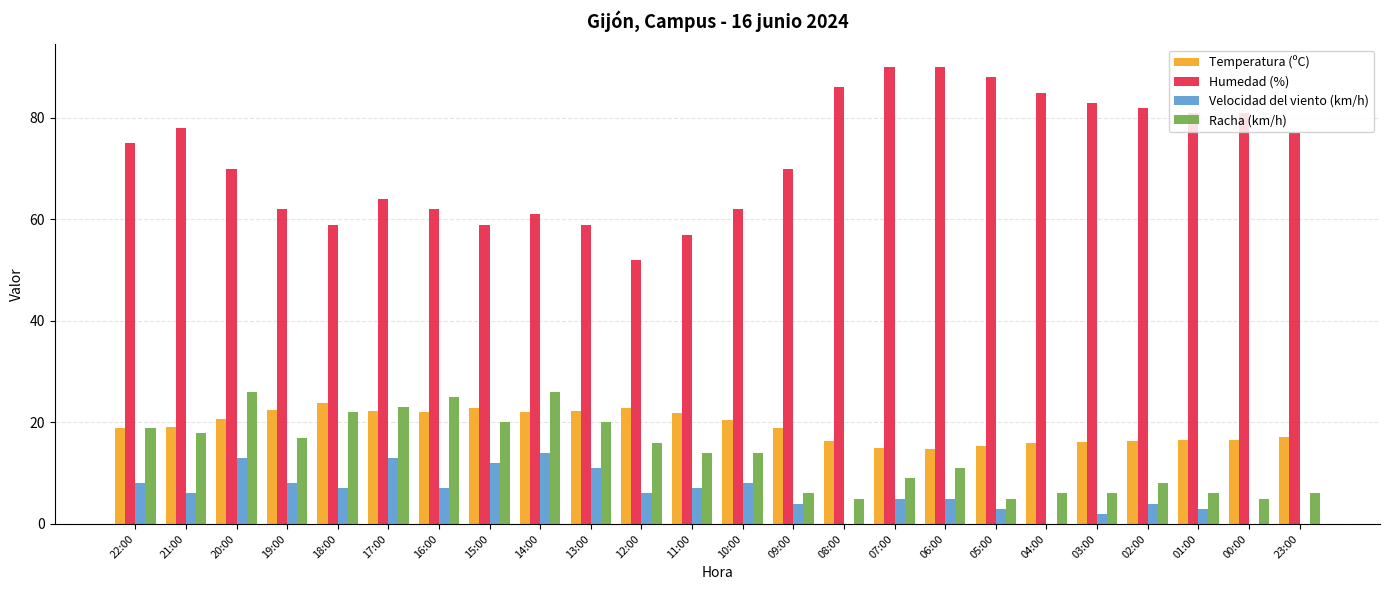

True or false: Velocidad del viento (km/h) has a value of 5.0 at 06:00.

True